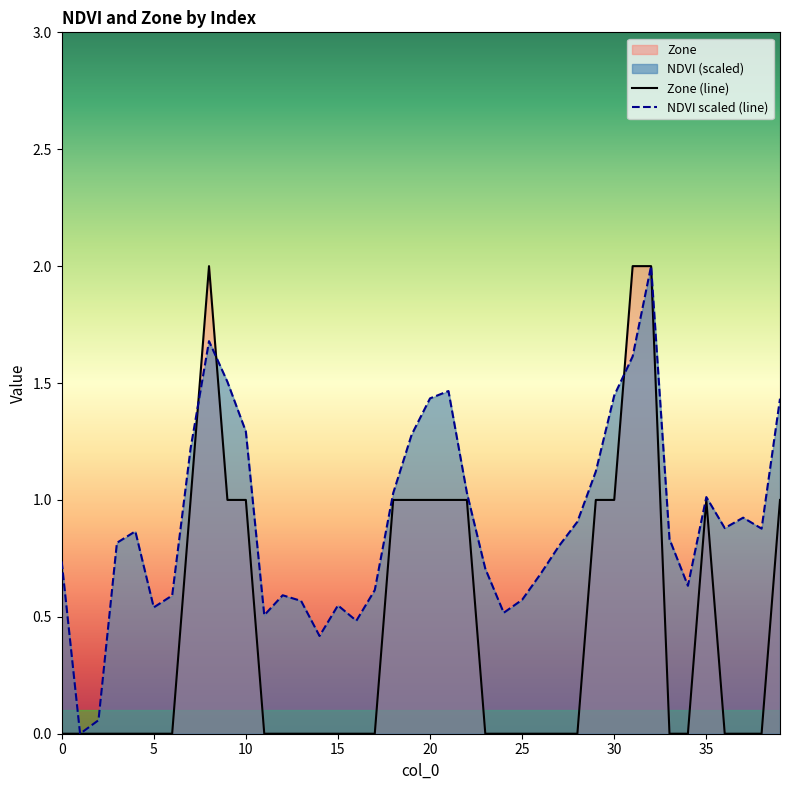

Count the number of categories in the chart.

40